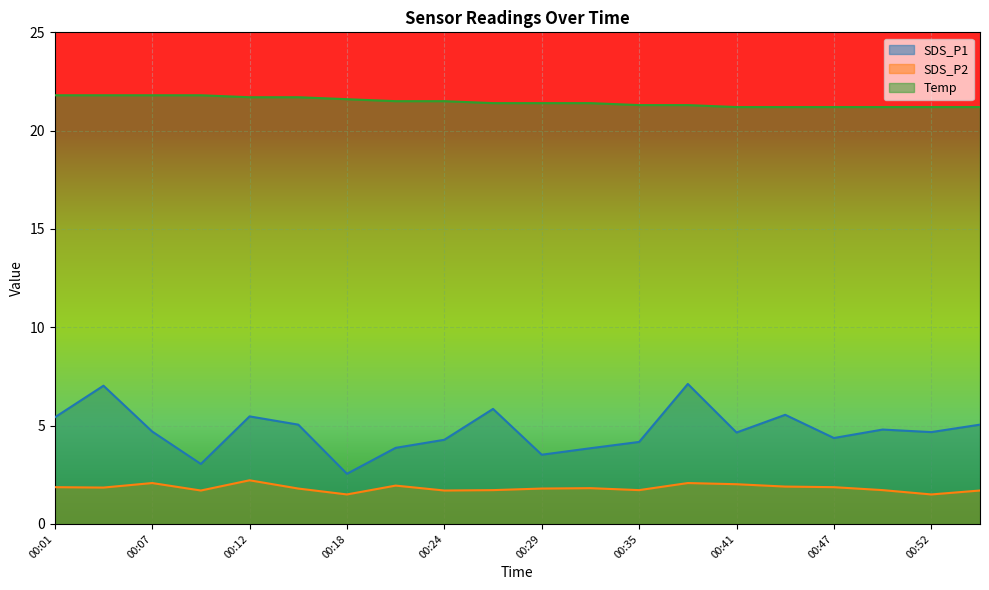

True or false: Temp and SDS_P1 cross at least once.

False